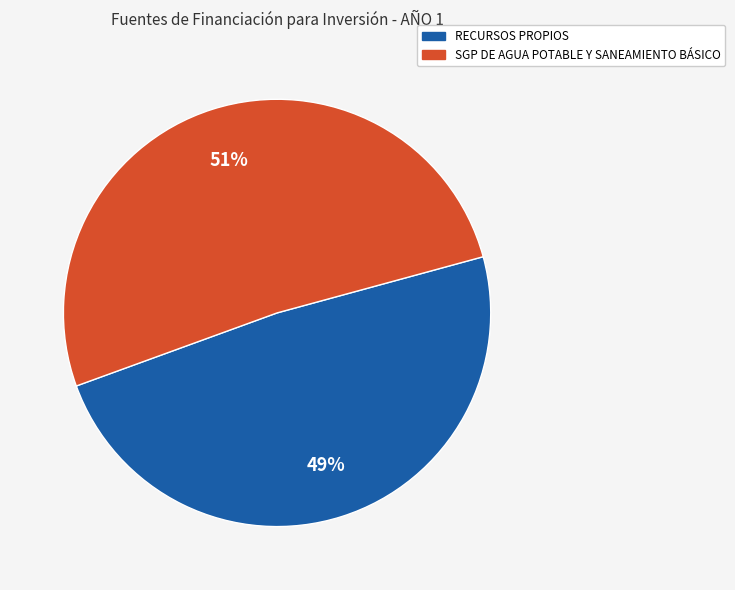

To the nearest percent, what percentage of the pie is RECURSOS PROPIOS?

49%